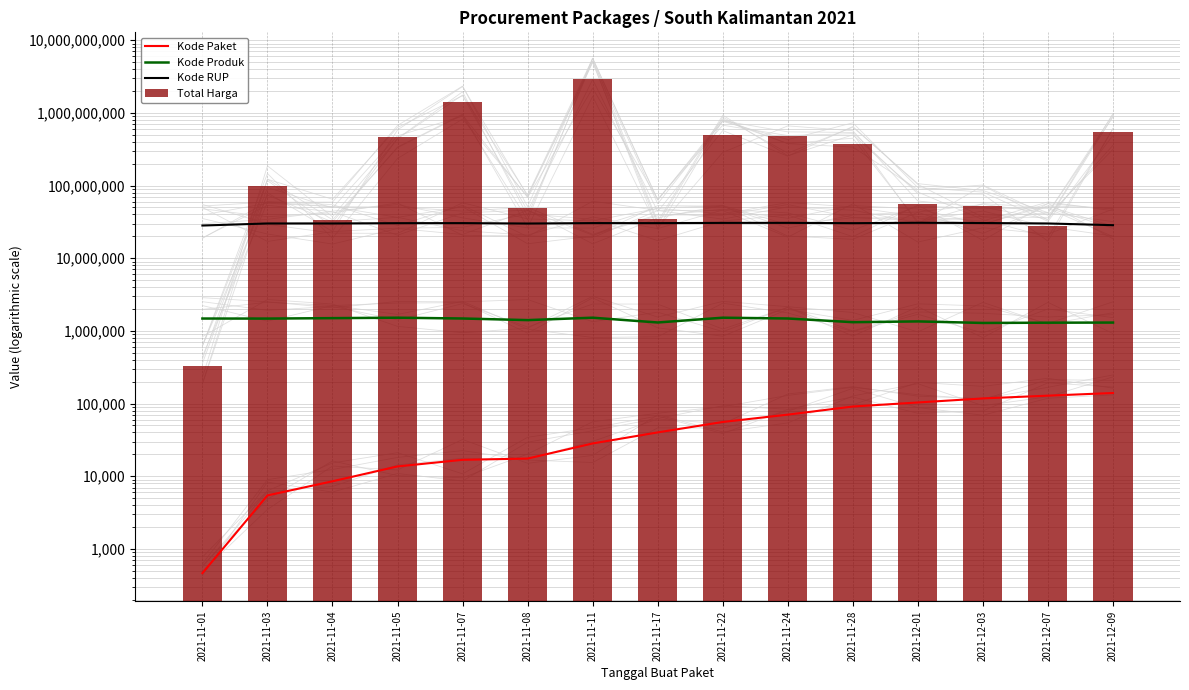

What is the label of the 2nd bar from the right?

2021-12-07